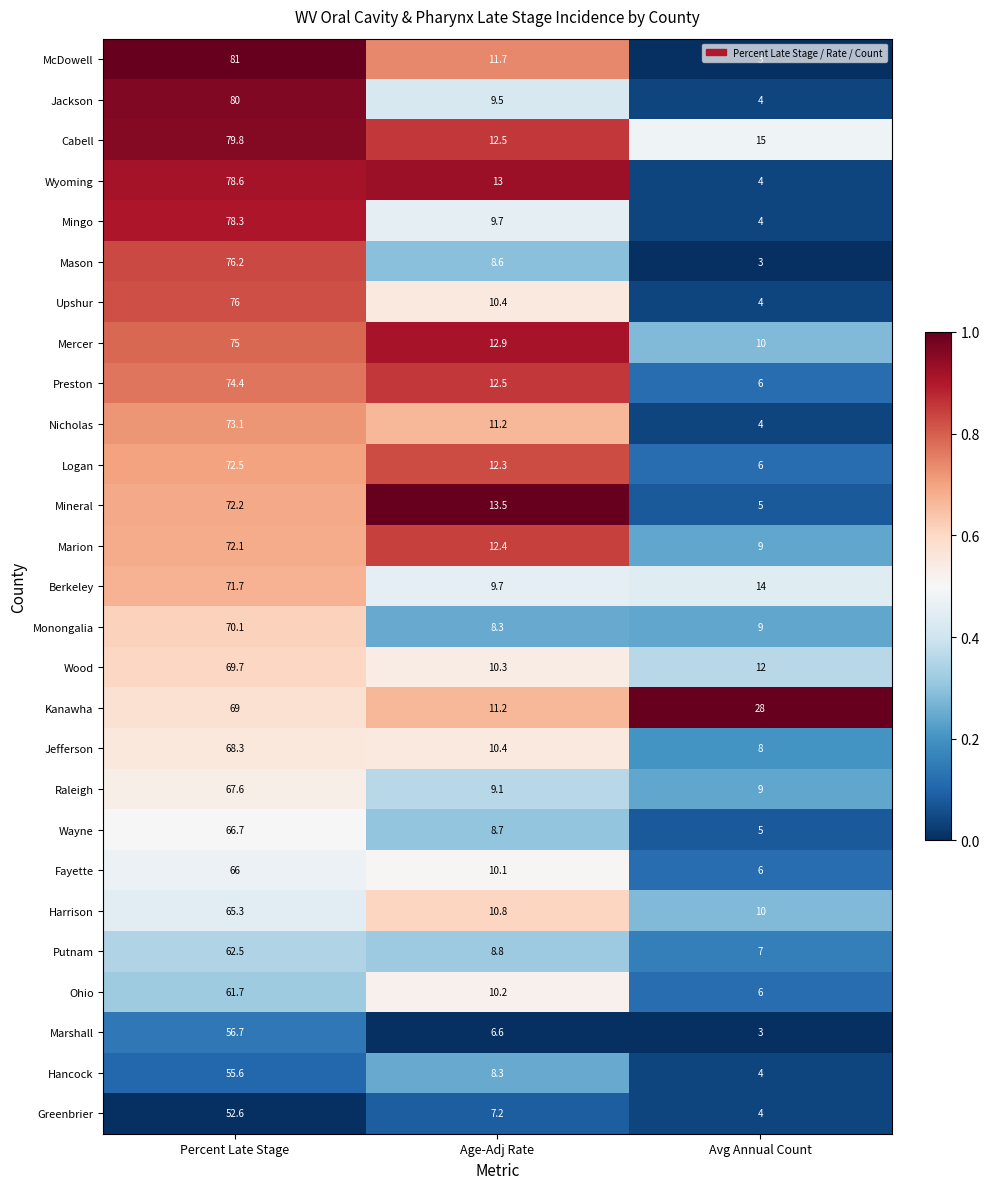

Is the value of Mason at Percent Late Stage greater than the value of Mingo at Percent Late Stage?

No